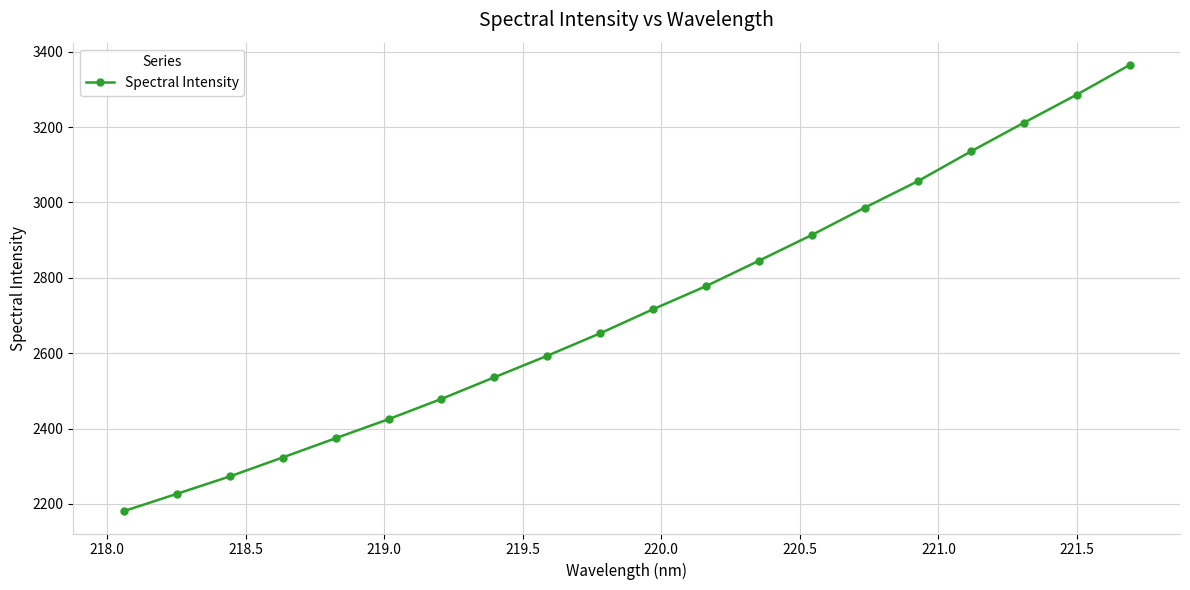

What is the value of the 13th point from the left?

2845.7